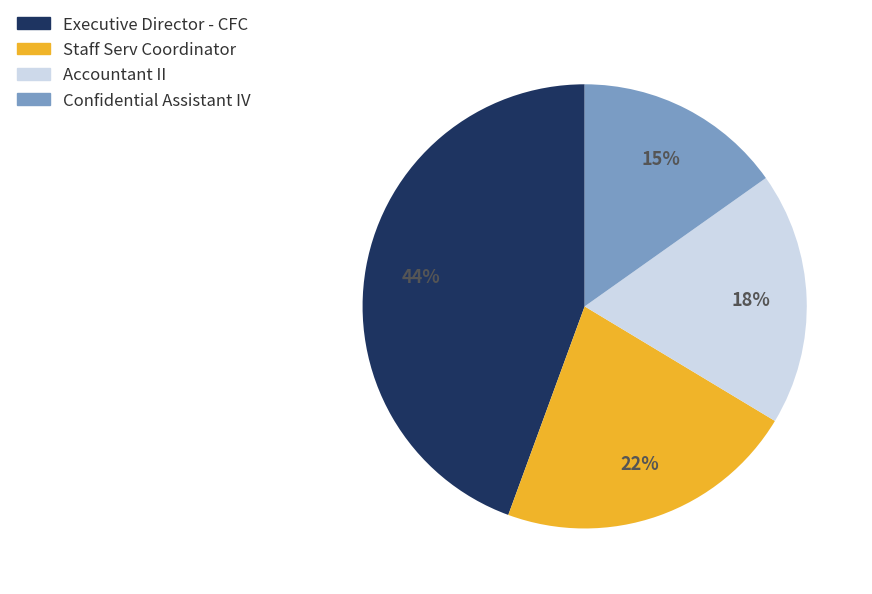

Is it true that Staff Serv Coordinator is 12% of the pie?

False